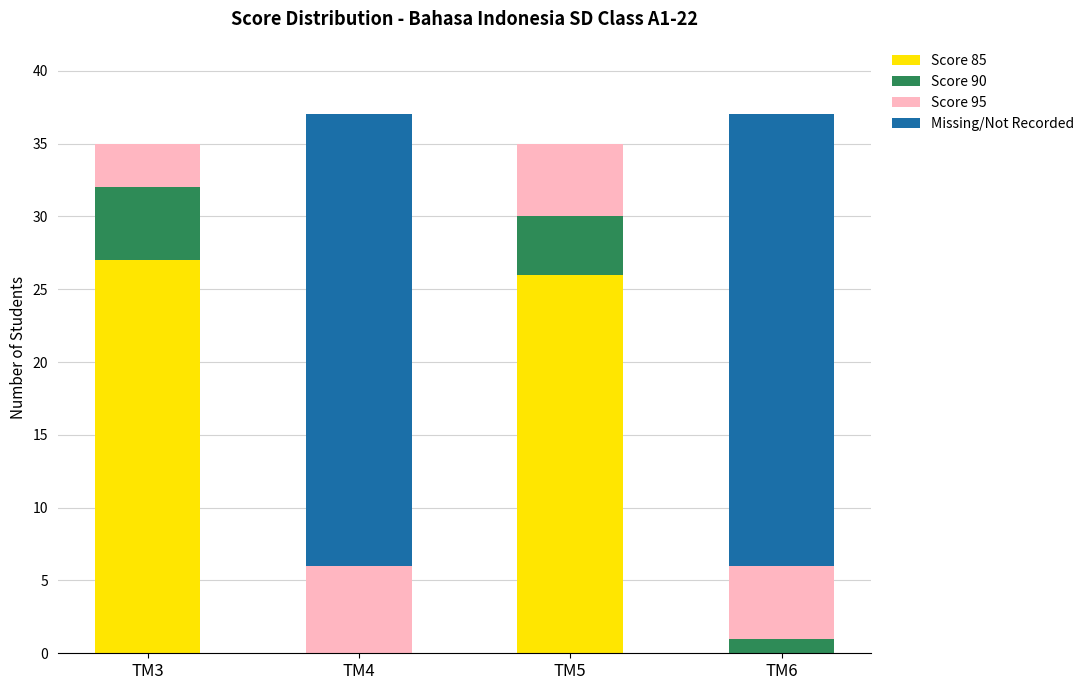

What is the total value across all series at TM6?

37